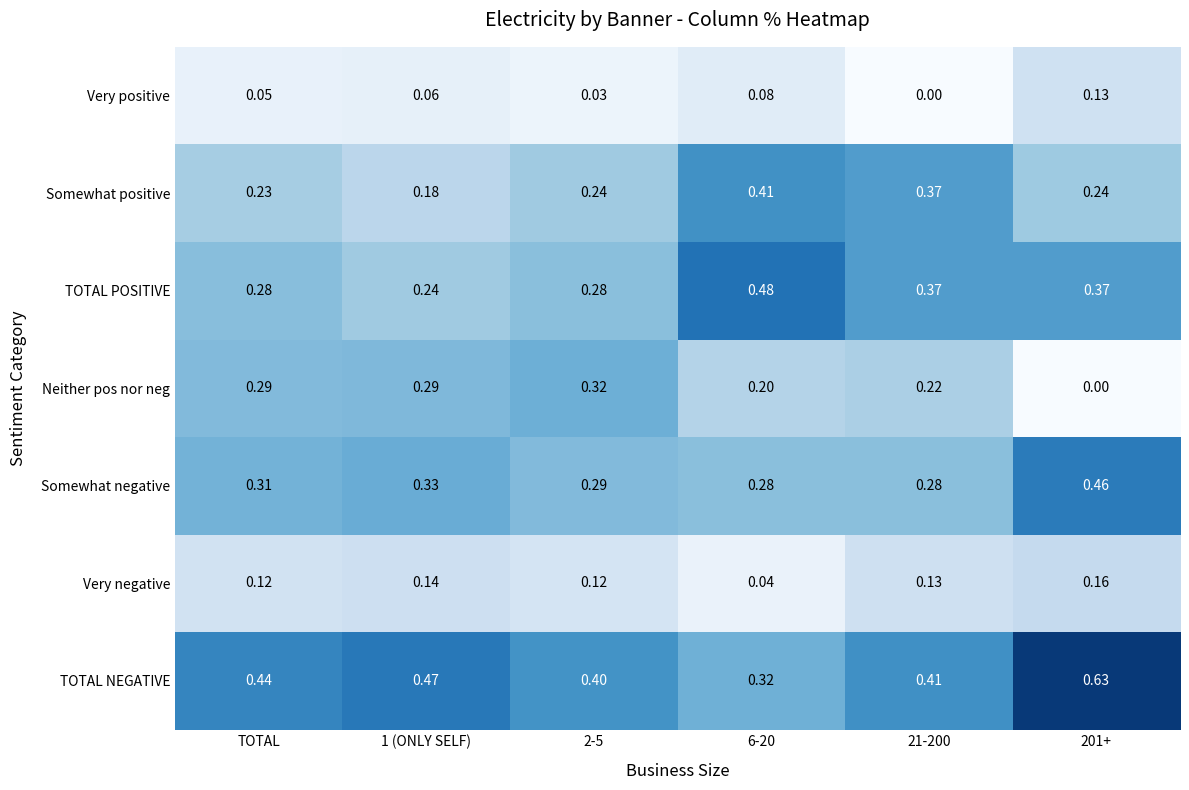

Is the value of Very positive at 2-5 greater than the value of TOTAL NEGATIVE at 201+?

No